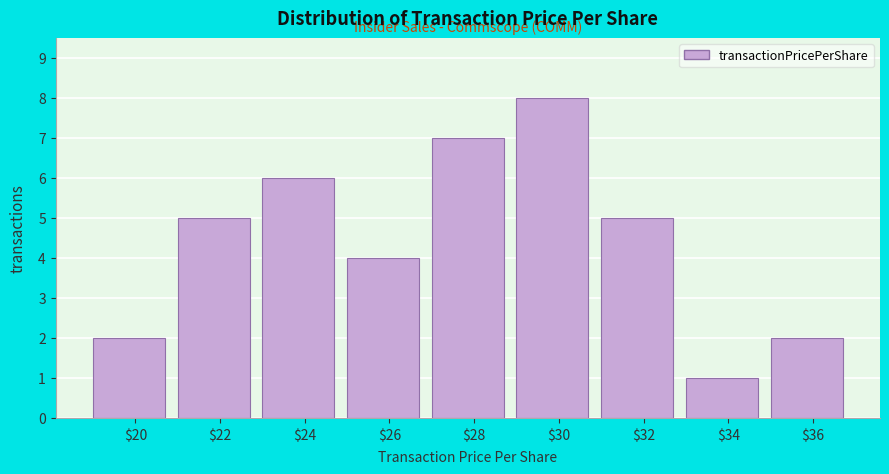

Reading left to right, list all the values displayed in this chart.

2	5	6	4	7	8	5	1	2